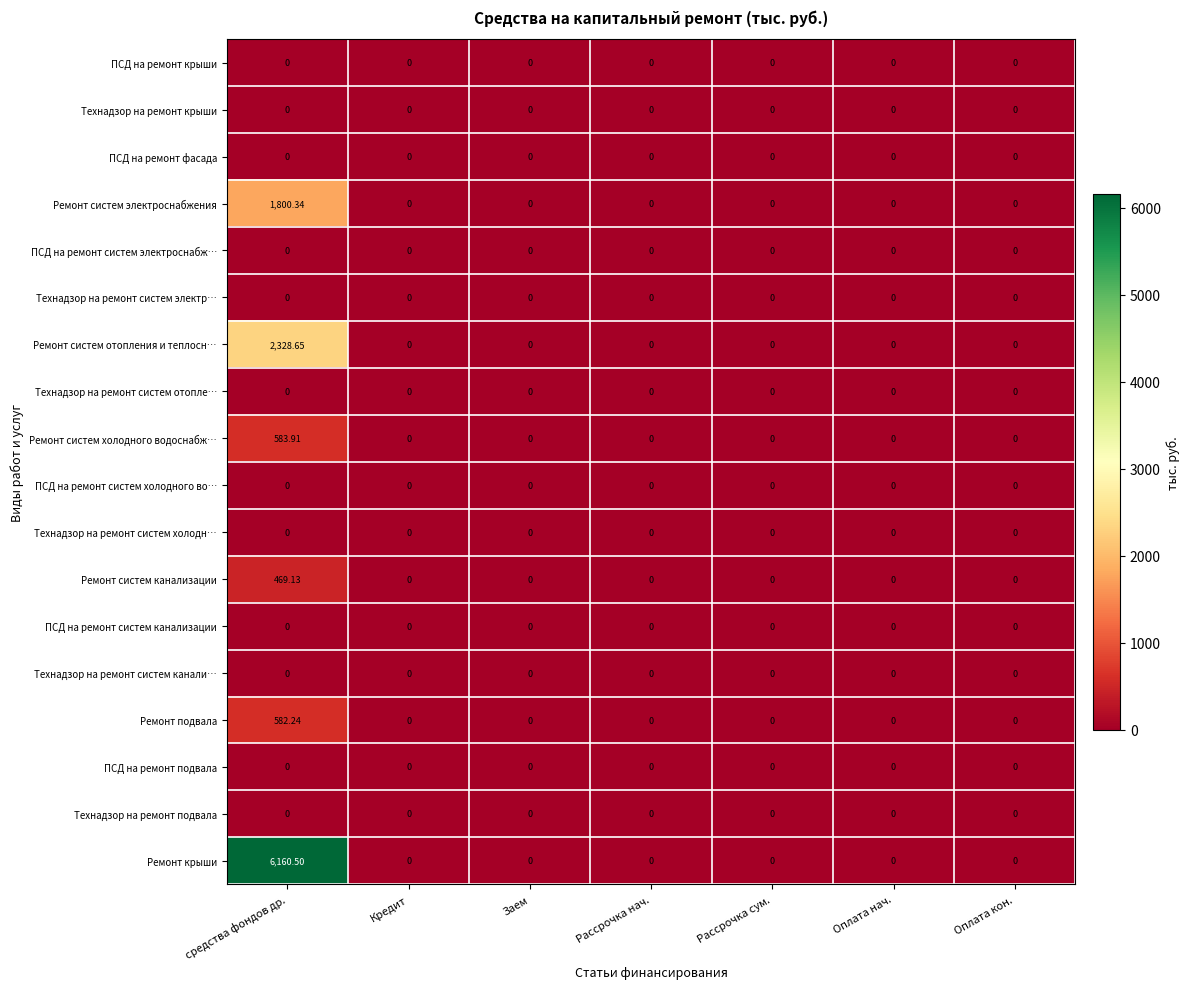

Which series has the widest spread of values?

Ремонт крыши